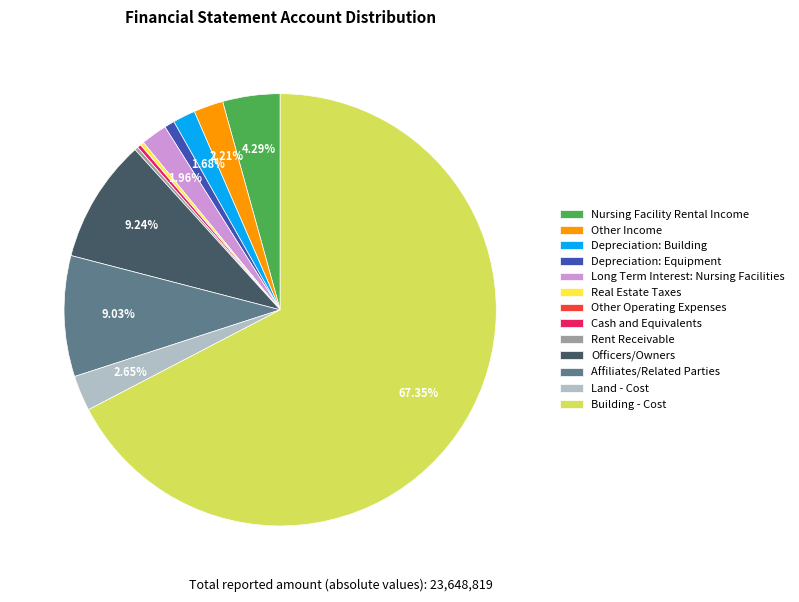

What is the largest slice in the pie chart?

Building - Cost